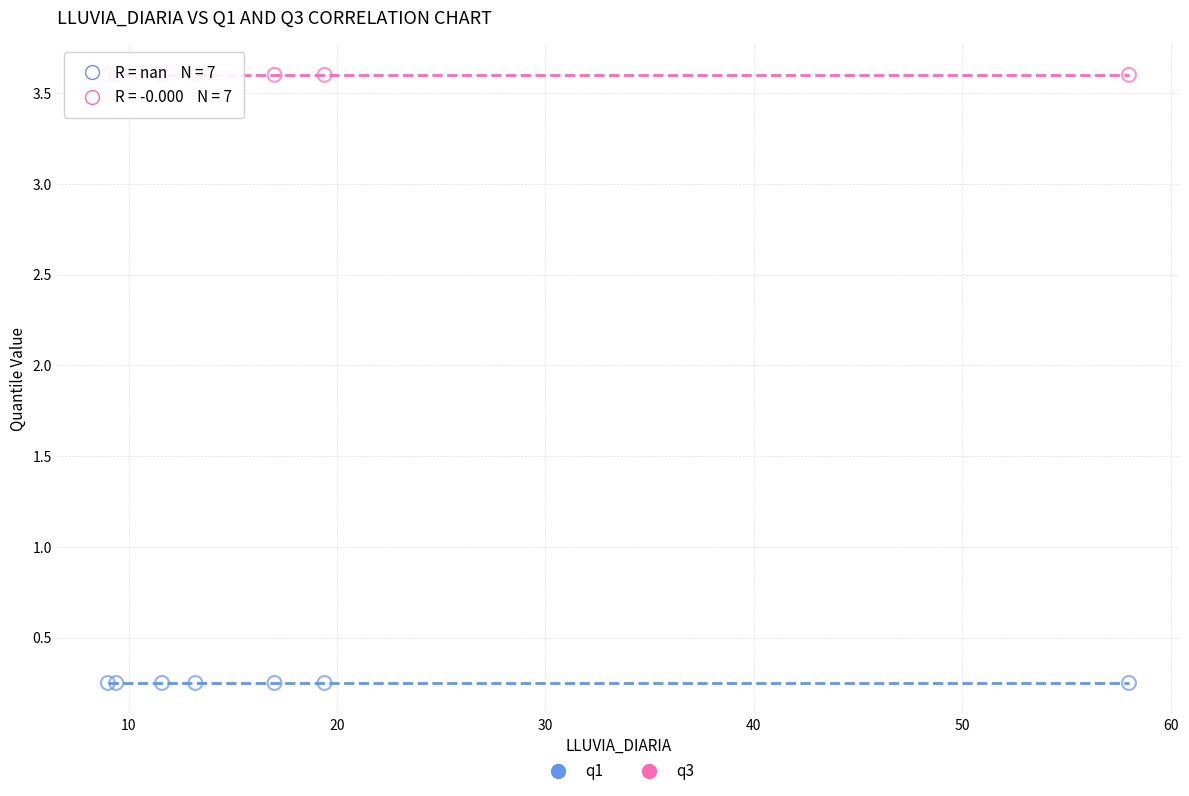

Which series reaches the maximum Y coordinate?

q3